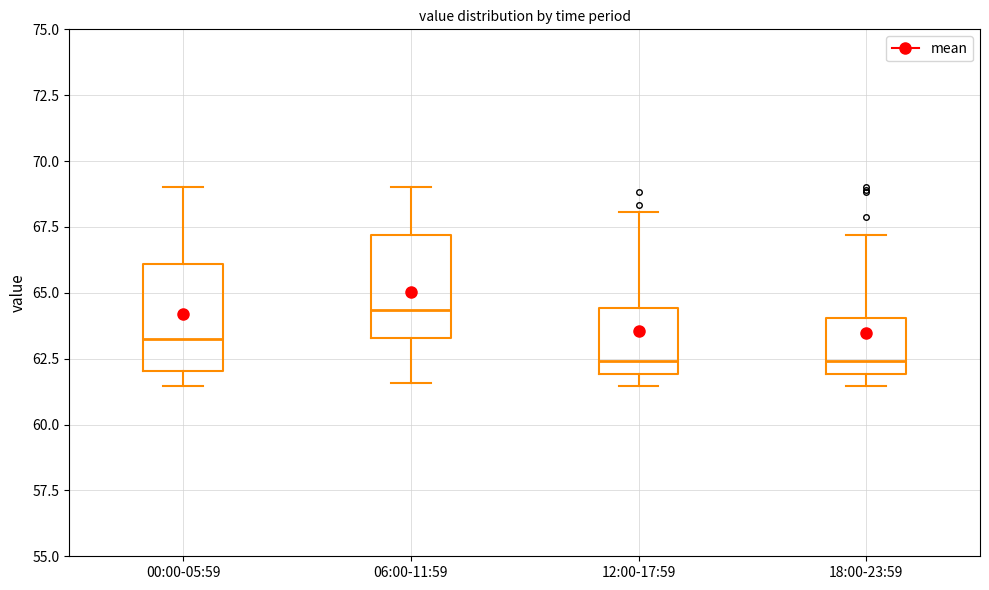

Reading left to right, read every box against the y-axis: the position of its median line, the range the box covers, and the ends of its whiskers. The values are not printed on the chart, so give them approximately, as read against the axis.

00:00-05:59: median 63.0, box 62.0 to 66.0, whiskers 61.5 to 69.0
06:00-11:59: median 64.5, box 63.5 to 67.0, whiskers 61.5 to 69.0
12:00-17:59: median 62.5, box 62.0 to 64.5, whiskers 61.5 to 68.0
18:00-23:59: median 62.5, box 62.0 to 64.0, whiskers 61.5 to 67.0